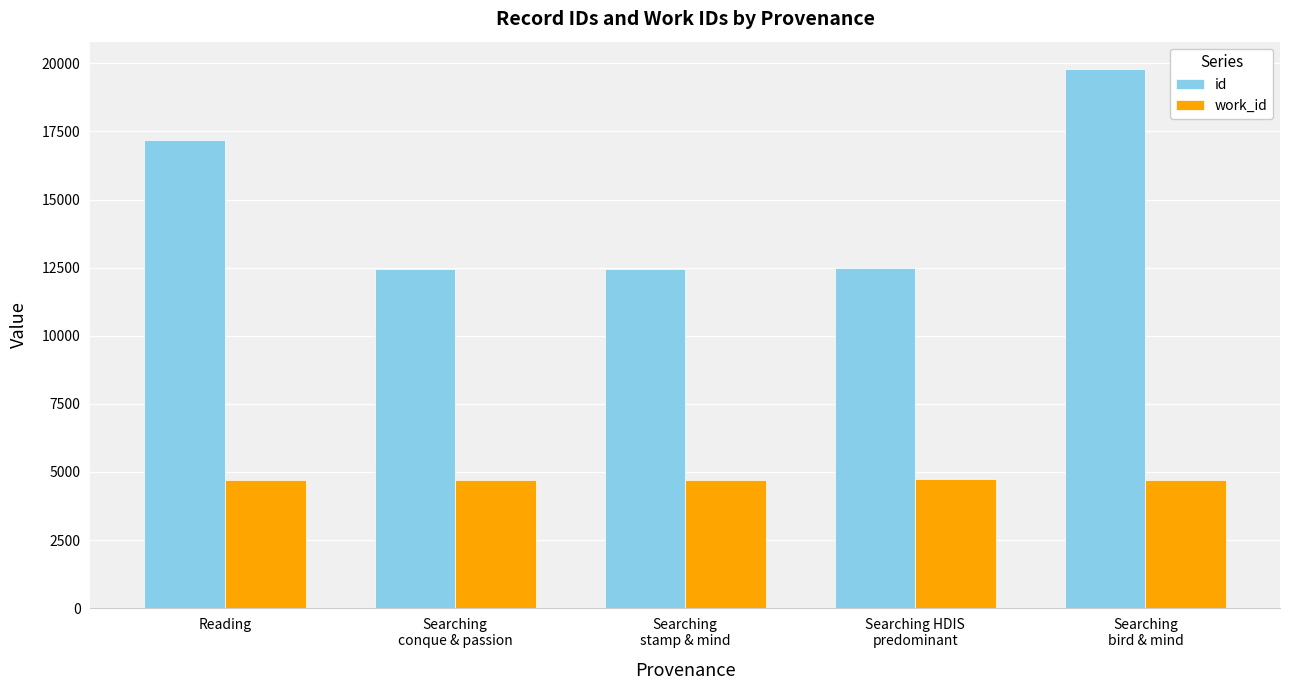

What is the sum of the work_id values at Searching HDIS
predominant and Searching
stamp & mind?

9448